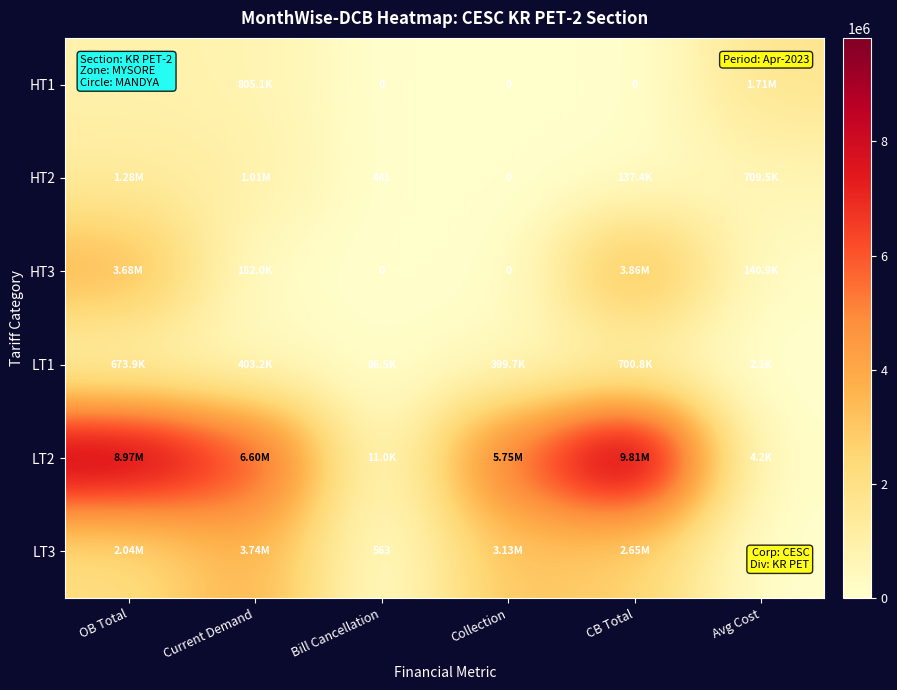

How many values in the HT1 series are below 805135?

3